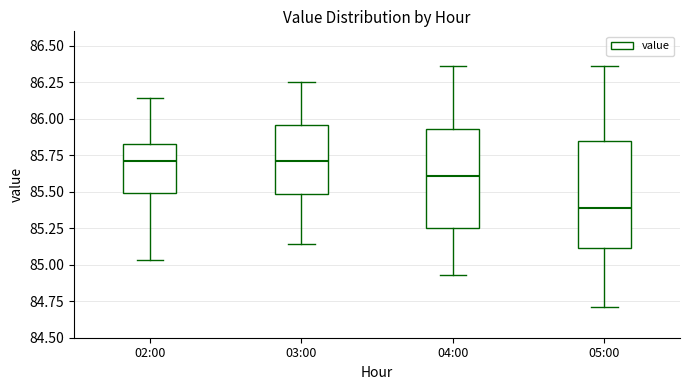

Where does the median line of the box for 02:00 sit on the y-axis? The values are not printed on the chart, so give them approximately, as read against the axis.

85.70